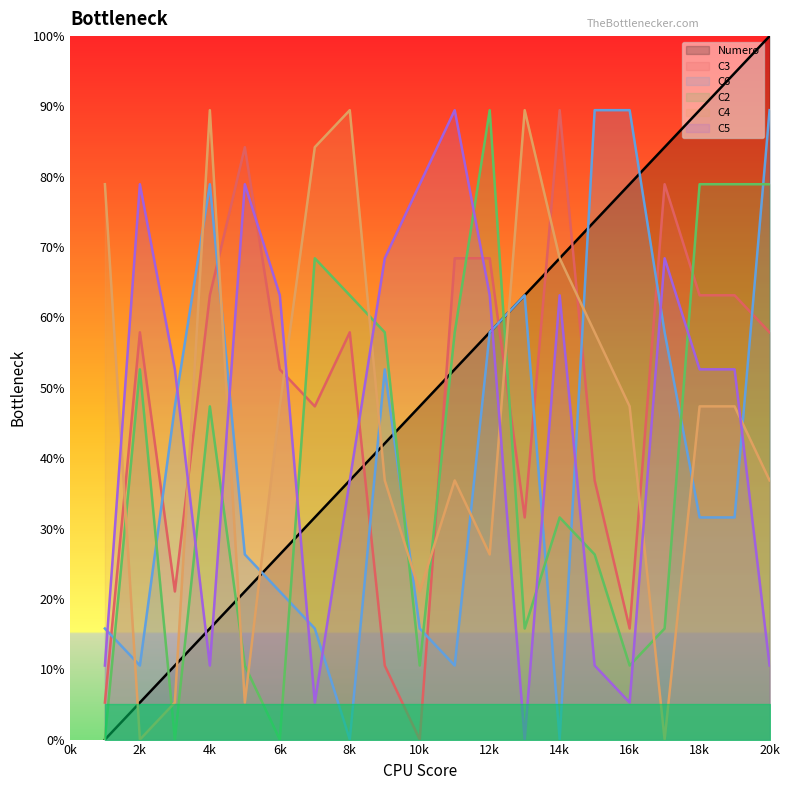

True or false: C4 and C5 cross at least once.

True